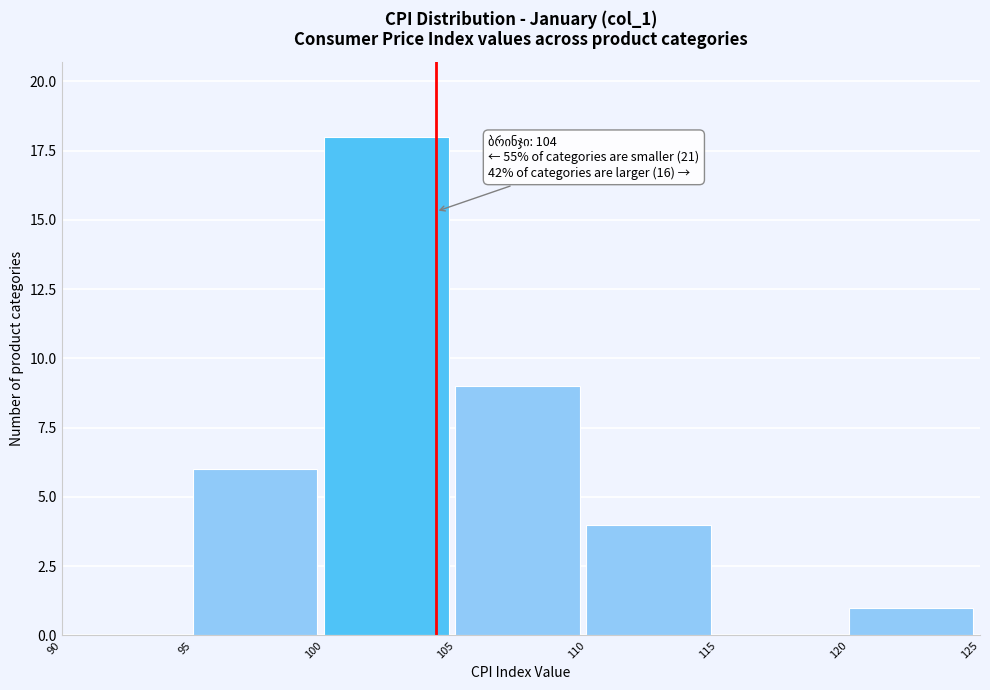

Over which range of the x-axis is the bar tallest?

100 to 105